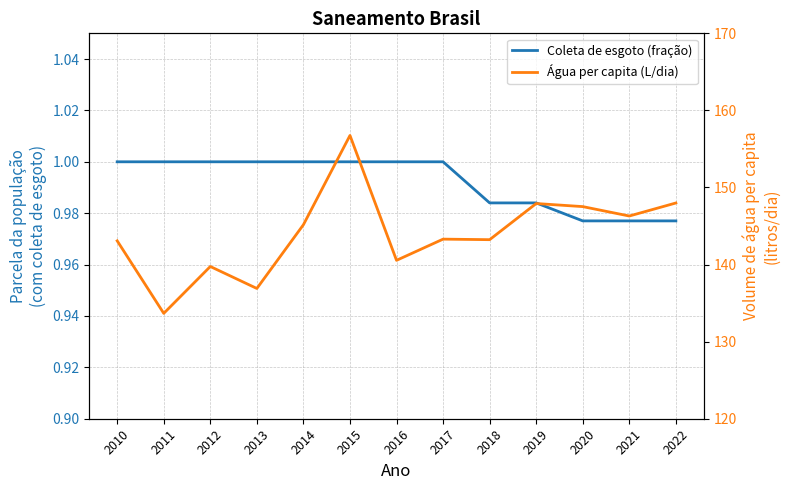

Reading right to left, transcribe all the data shown in this chart.

Parcela da população total que mora em área com coleta de esgoto: 1.0	1.0	1.0	1.0	1.0	1.0	1.0	1.0	1.0	1.0	1.0	1.0	1.0
Volume de água consumida per capita (litros/dia): 148.0	146.3	147.5	147.9	143.2	143.3	140.6	156.8	145.2	136.9	139.8	133.7	143.1